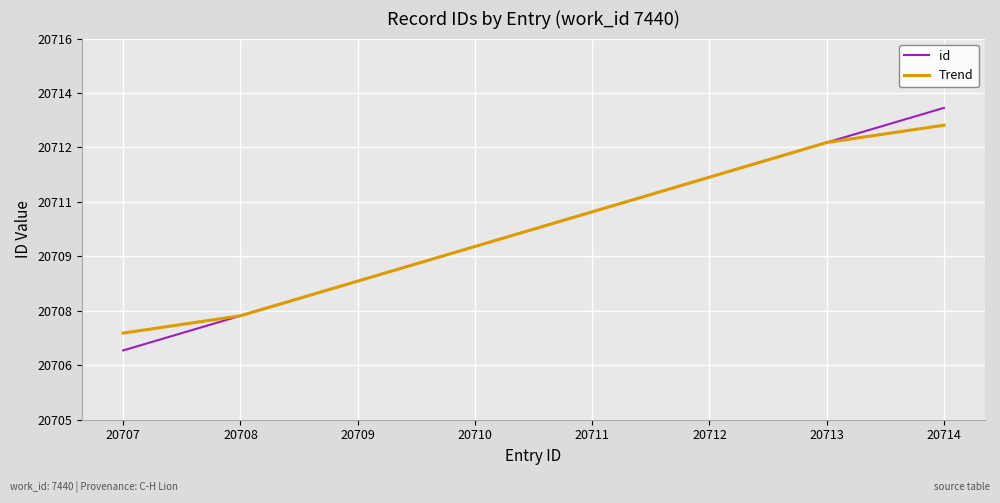

True or false: id has more than 2 points higher than both neighbors.

False